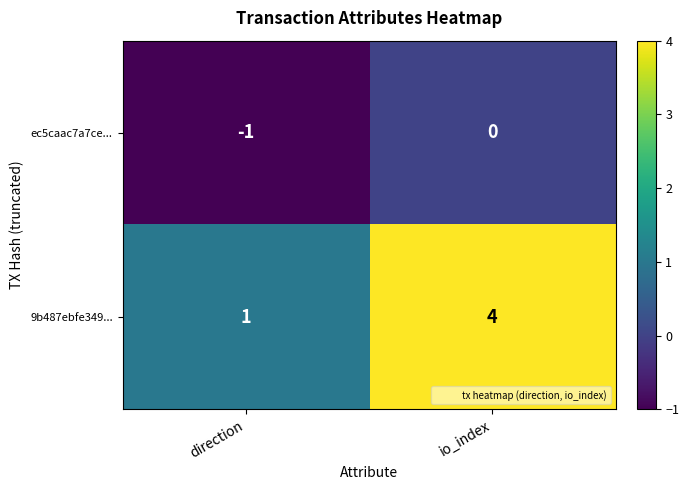

Rank the series at direction from highest to lowest value.

9b487ebfe349..., ec5caac7a7ce...